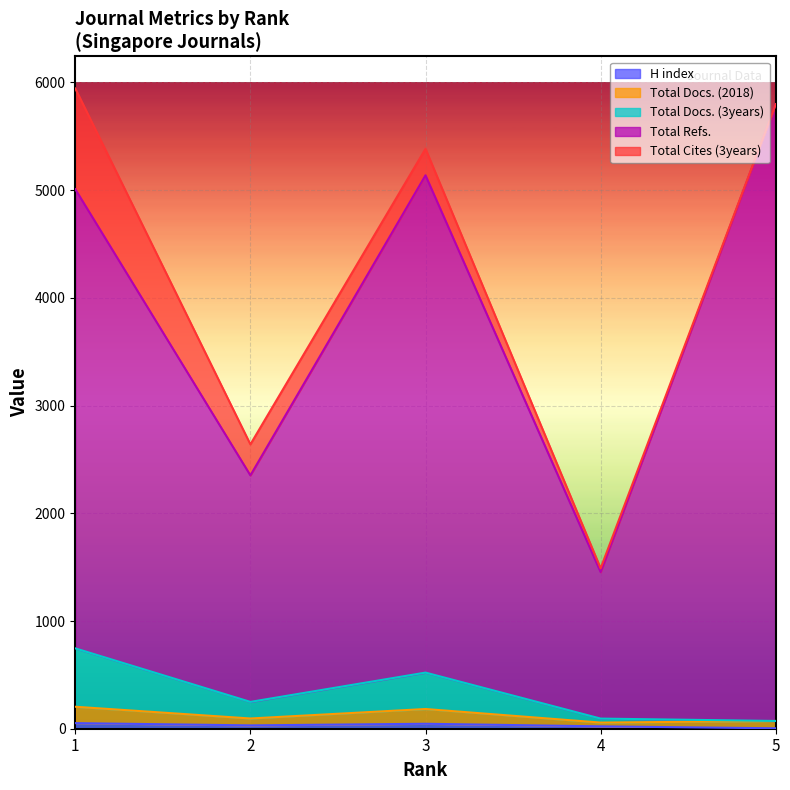

How many lines are shown in the chart?

5